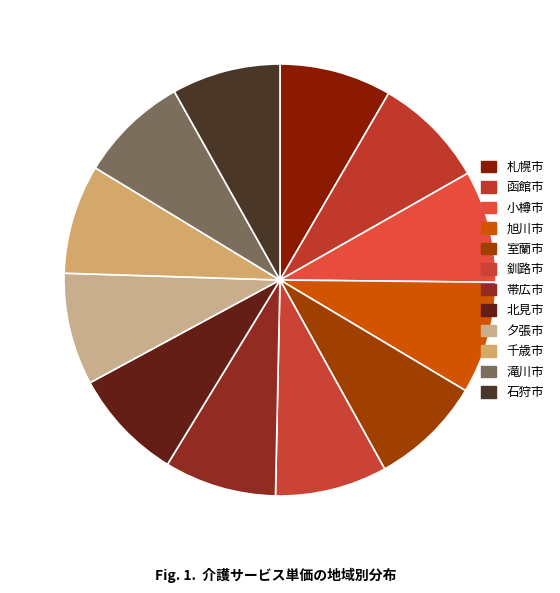

The 夕張市 slice represents 8% of the pie. True or false?

True